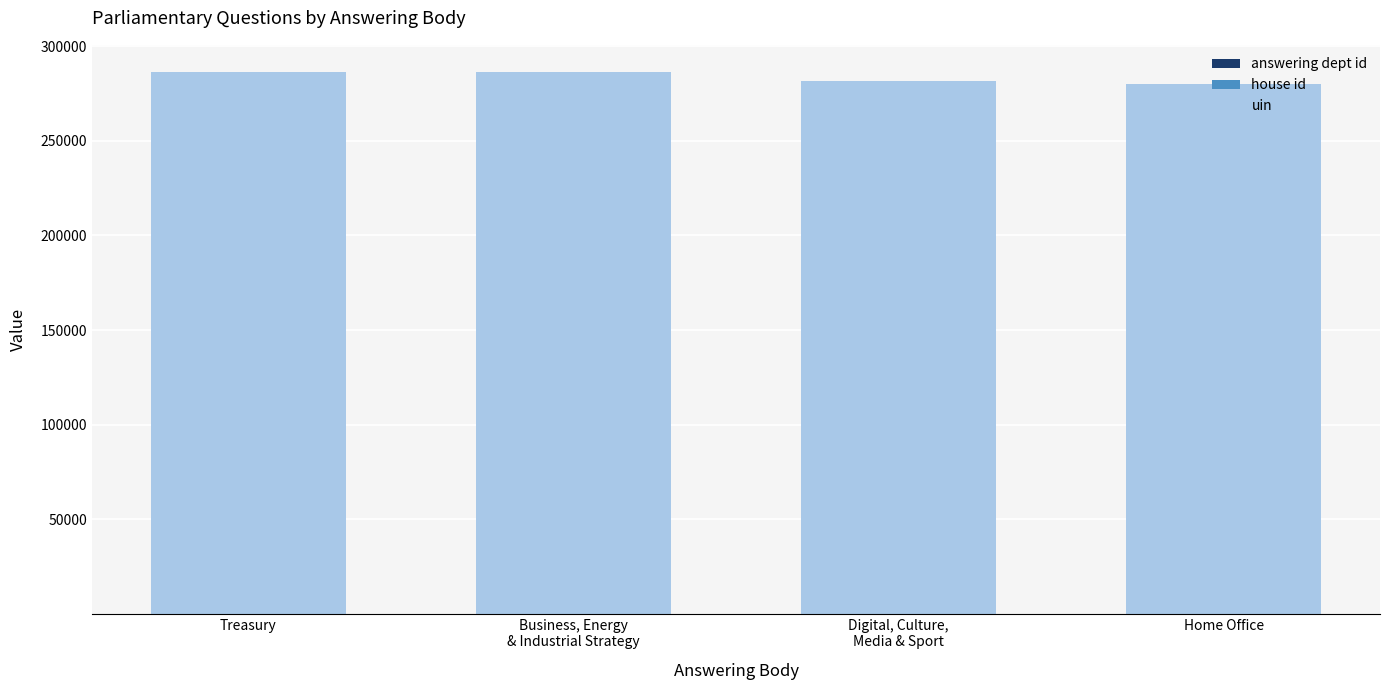

Which series has the largest range (max minus min)?

uin